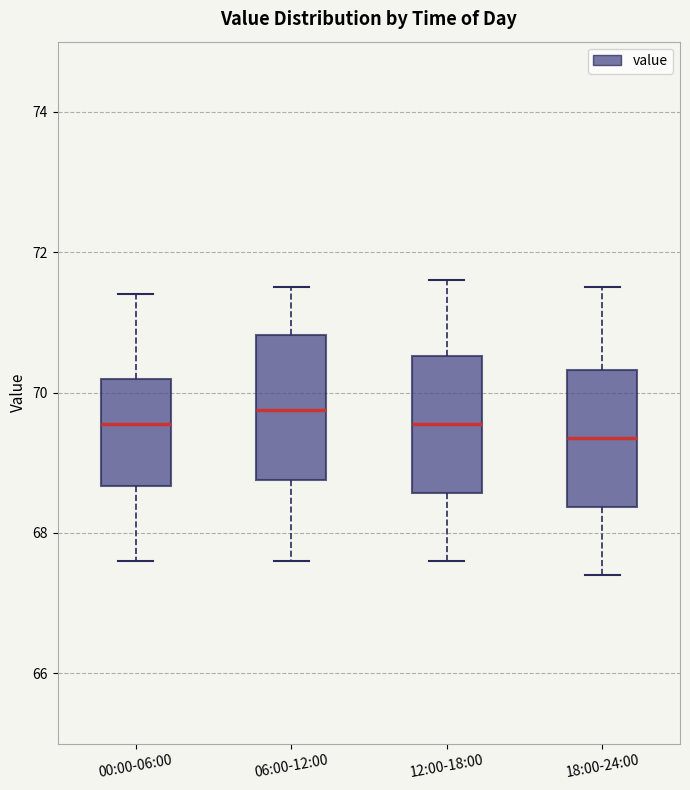

Which box's median line is the highest?

06:00-12:00